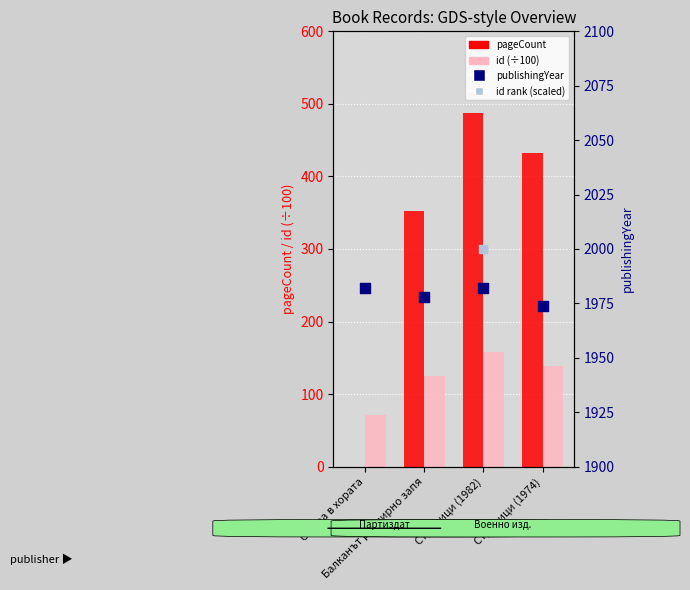

What are all the series names shown in the legend?

pageCount, id (÷100), publishingYear, id rank (scaled)